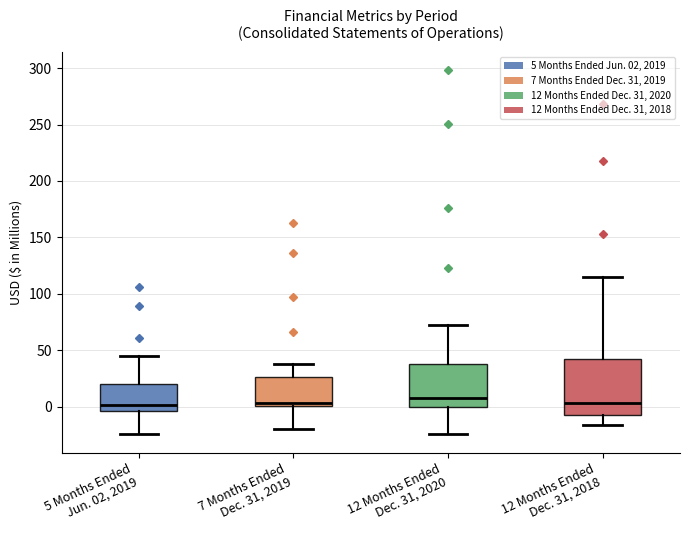

Reading left to right, transcribe this box plot: for each box, give where its median line is, the range the box spans, and where its two whiskers end, as read against the y-axis. The values are not printed on the chart, so give them approximately, as read against the axis.

5 Months Ended Jun. 02, 2019: median 0, box -5 to 20, whiskers -25 to 45
7 Months Ended Dec. 31, 2019: median 5, box 0 to 25, whiskers -20 to 40
12 Months Ended Dec. 31, 2020: median 10, box 0 to 40, whiskers -25 to 75
12 Months Ended Dec. 31, 2018: median 5, box -5 to 40, whiskers -15 to 115